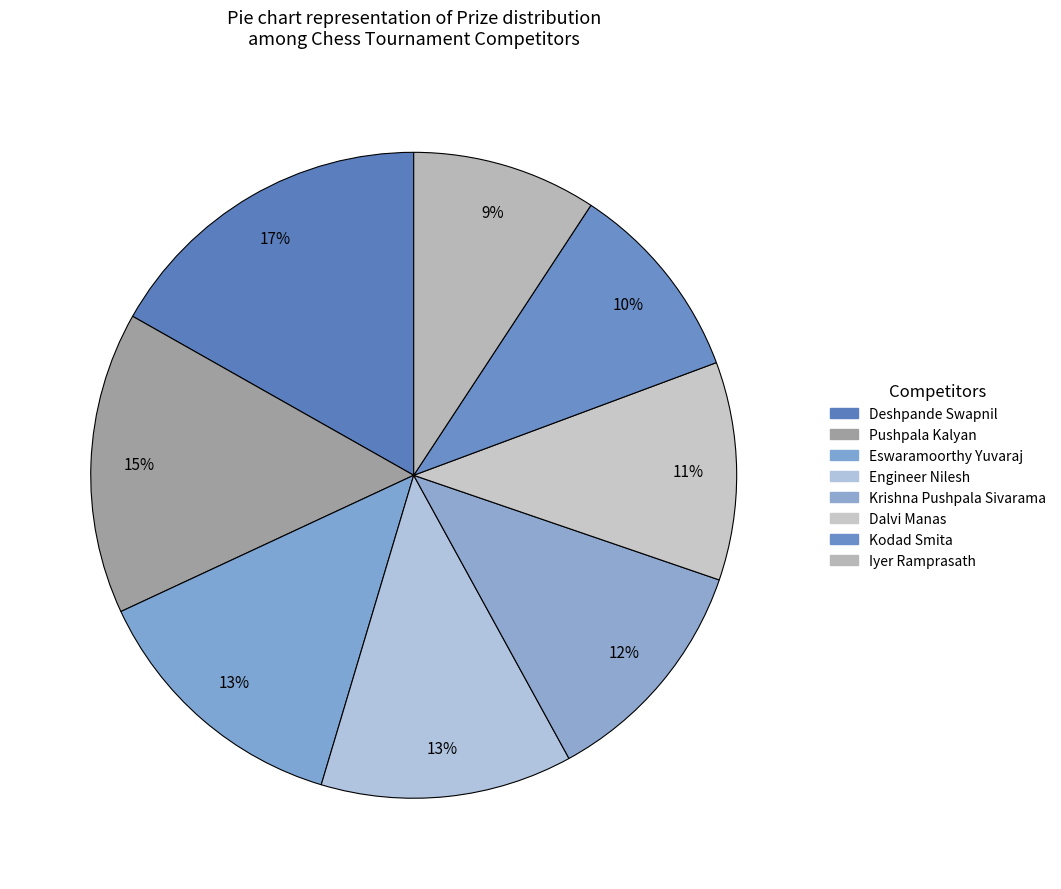

The Engineer Nilesh slice represents 1% of the pie. True or false?

False